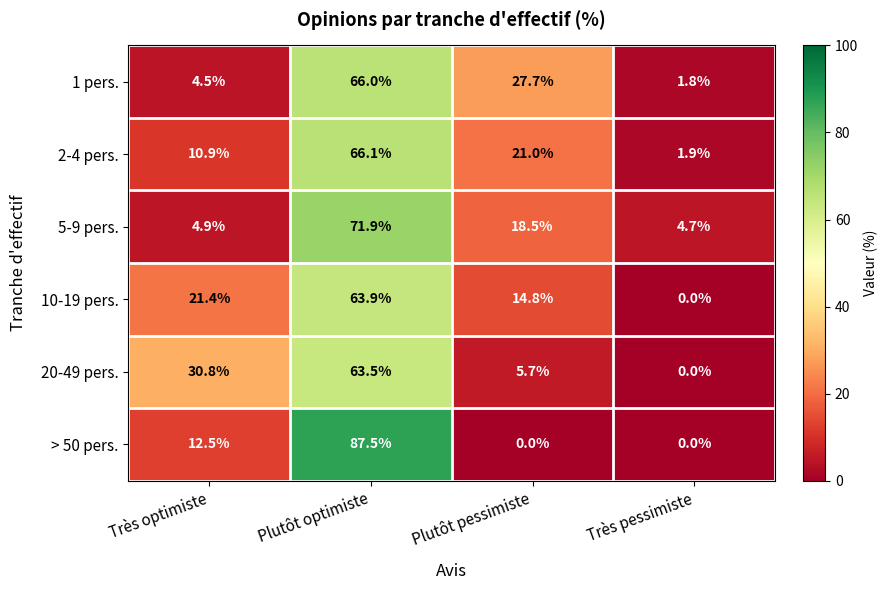

At Plutôt optimiste, list the series in order from smallest to largest.

20-49 pers., 10-19 pers., 1 pers., 2-4 pers., 5-9 pers., > 50 pers.